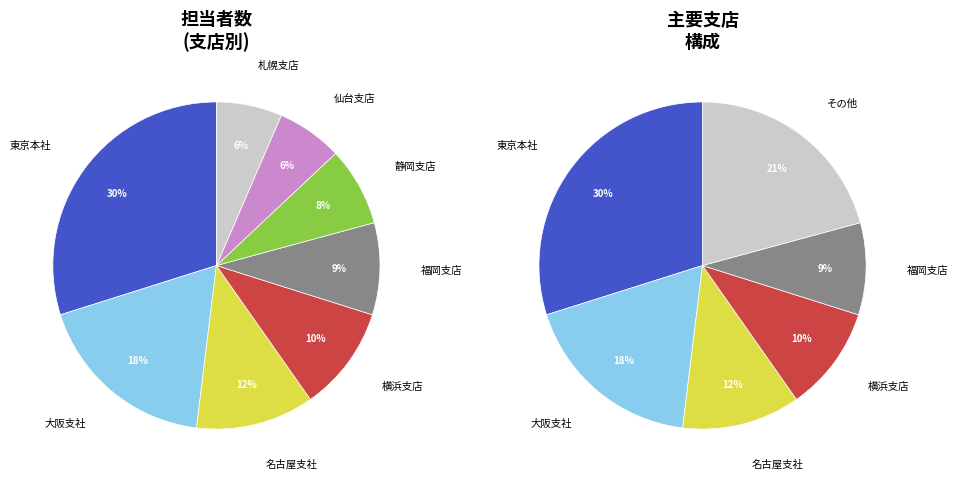

True or false: 東京本社 accounts for 30% of the total.

True